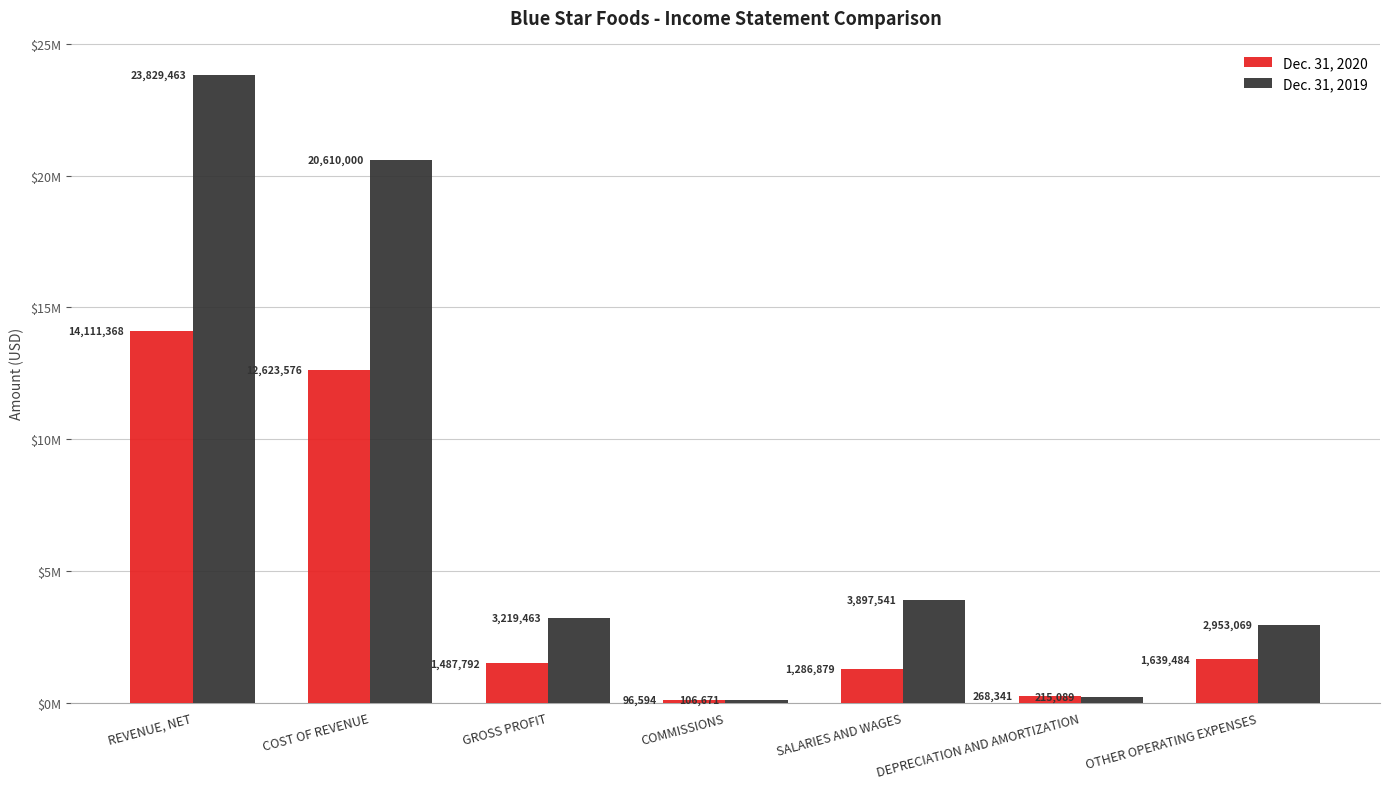

What is the difference between the highest and lowest values at OTHER OPERATING EXPENSES?

1313585